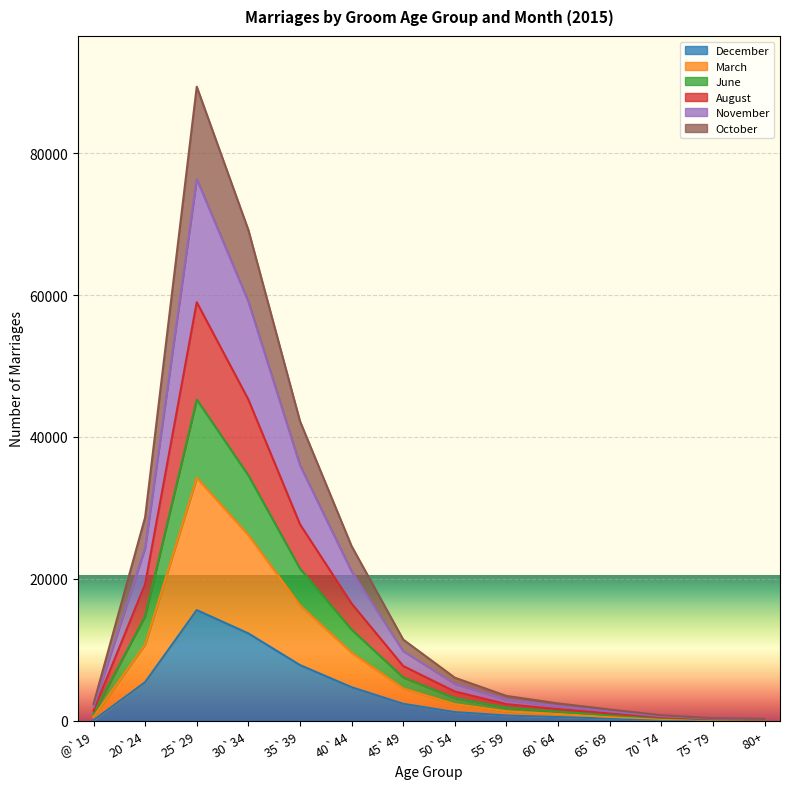

Does the chart display data point markers on the line(s)?

No